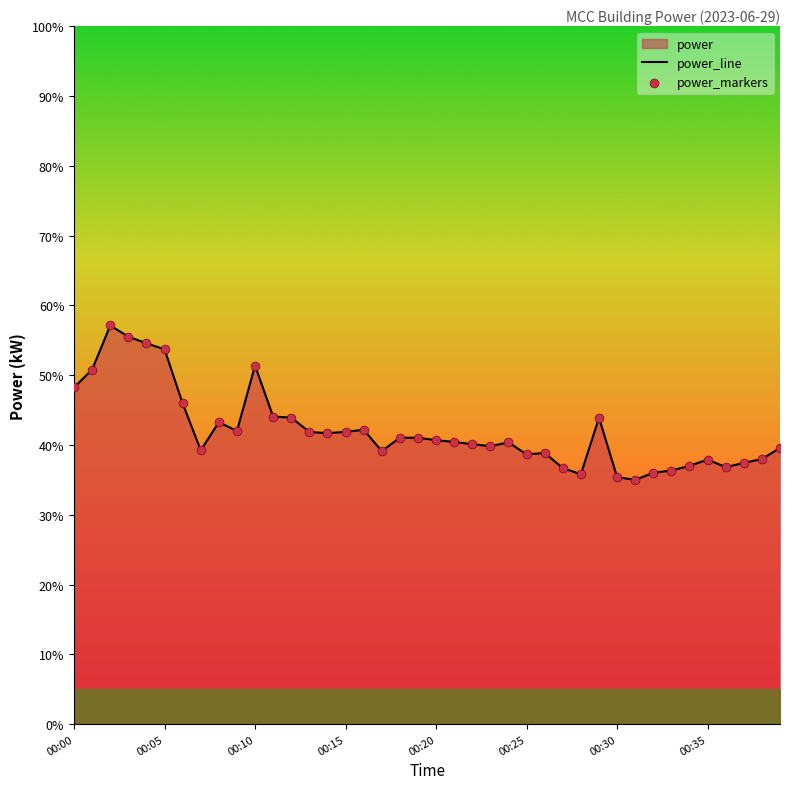

At how many categories does at least one series exceed 48?

7